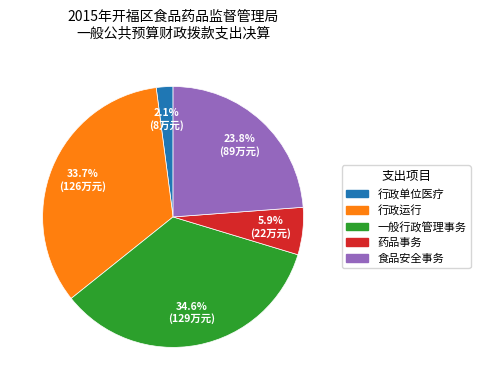

How many segments does this pie chart have?

5